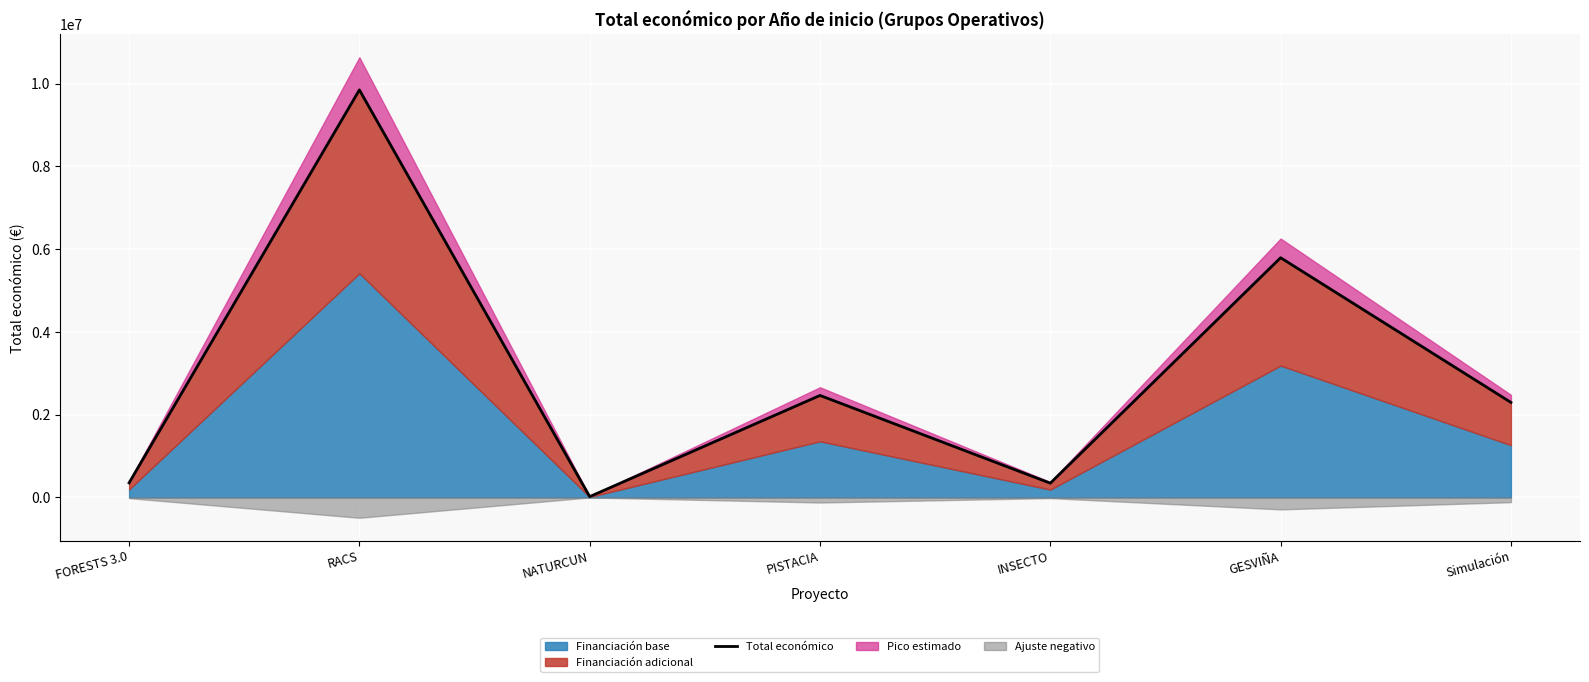

Which has a higher value, INSECTO or GESVIÑA?

GESVIÑA